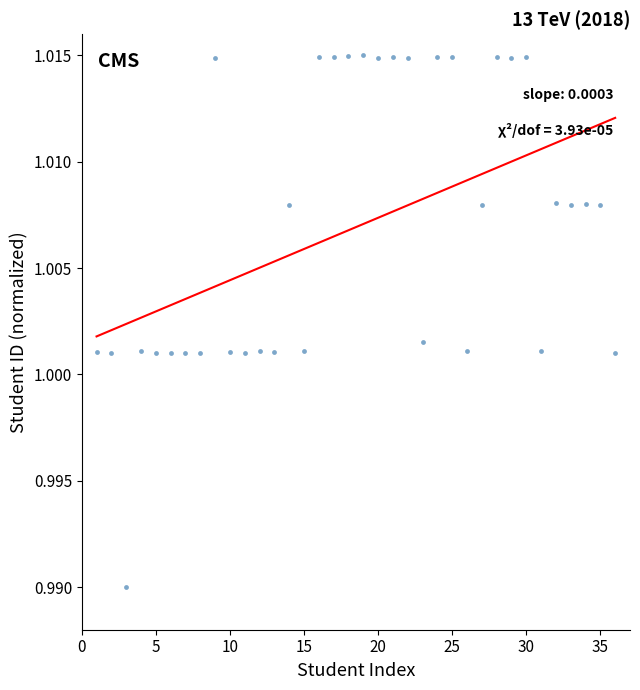

What is the range of X values (max minus min)?

35.0